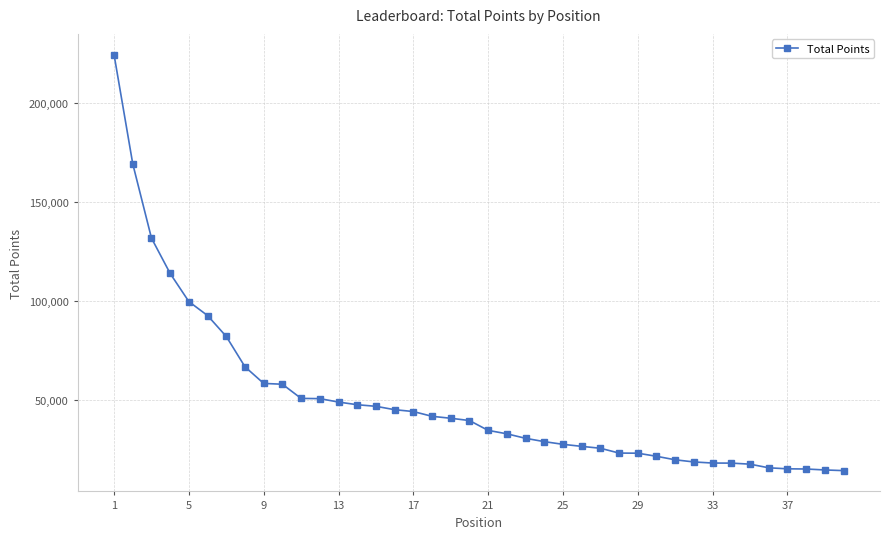

What is the difference between the maximum and minimum values?

209773